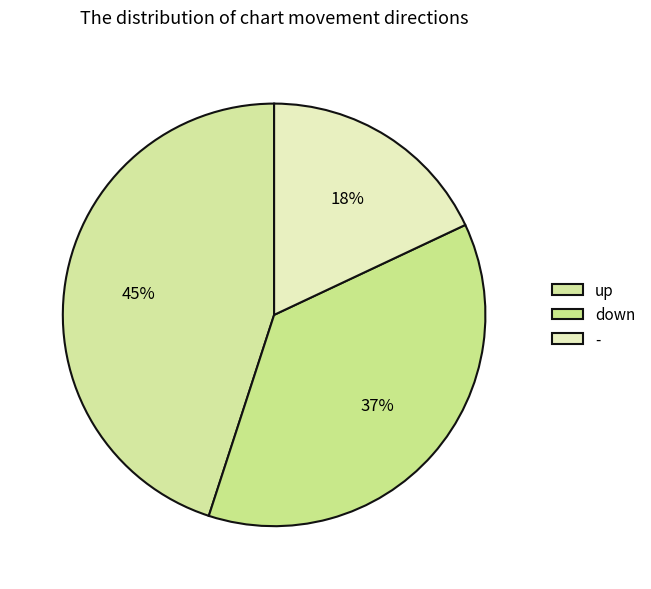

What is the smallest slice in the pie chart?

-